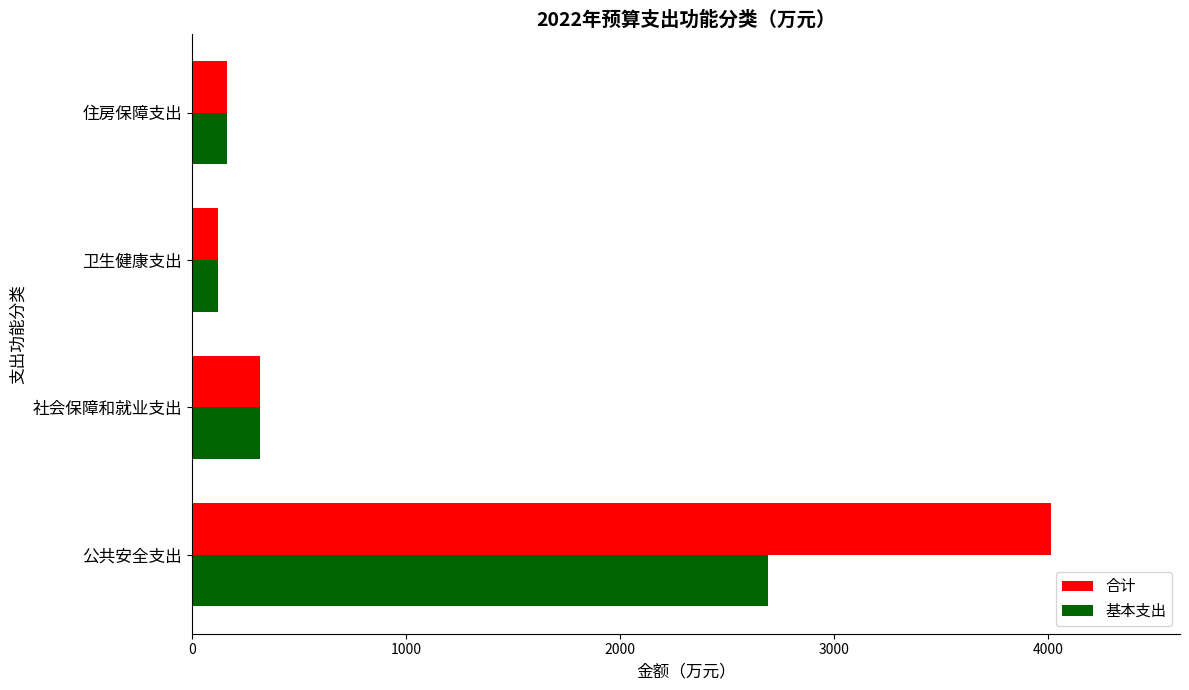

The value of 合计 at 公共安全支出 is 1594.1. True or false?

False